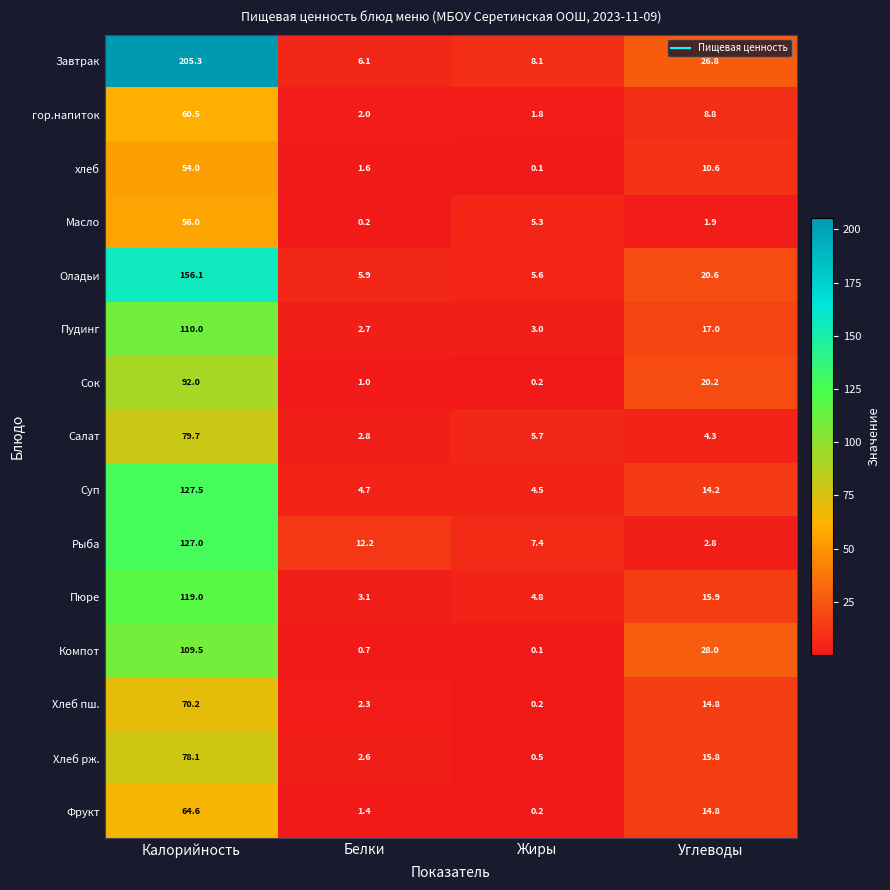

What value does the Фрукт series have at Белки?

1.4